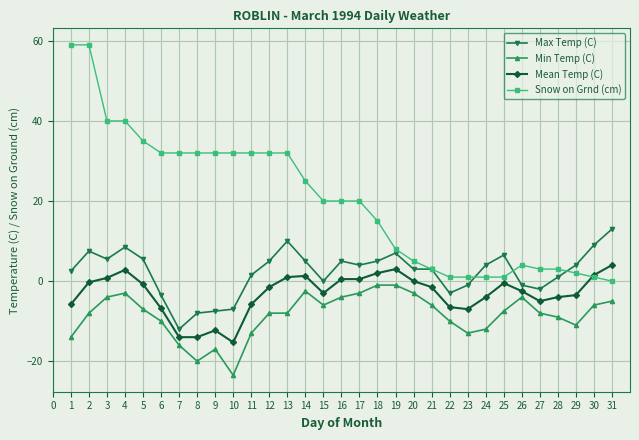

What is the value of the Snow on Grnd (cm) point at the 2nd from the left?

59.0